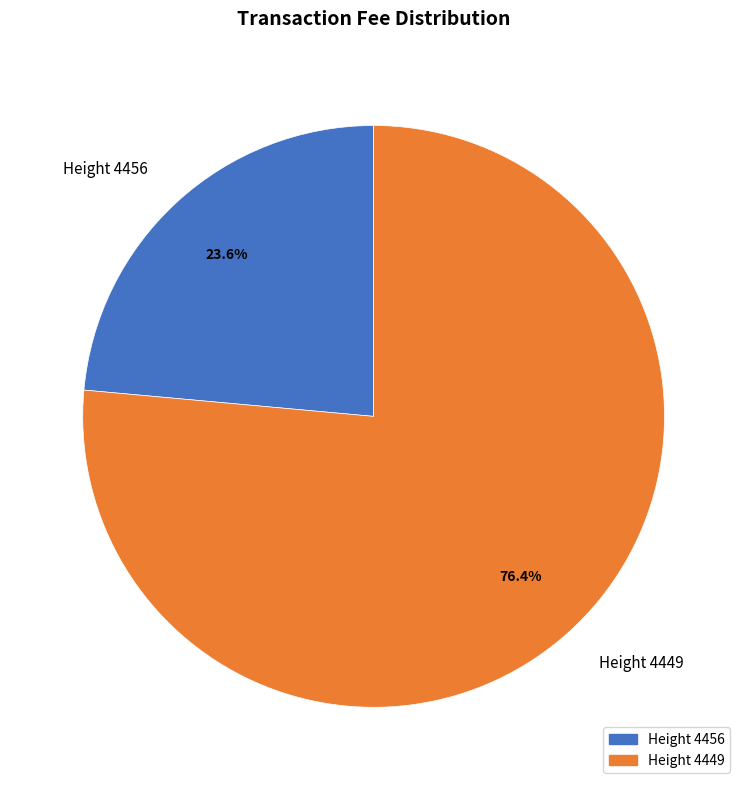

Which slice is the largest?

Height 4449